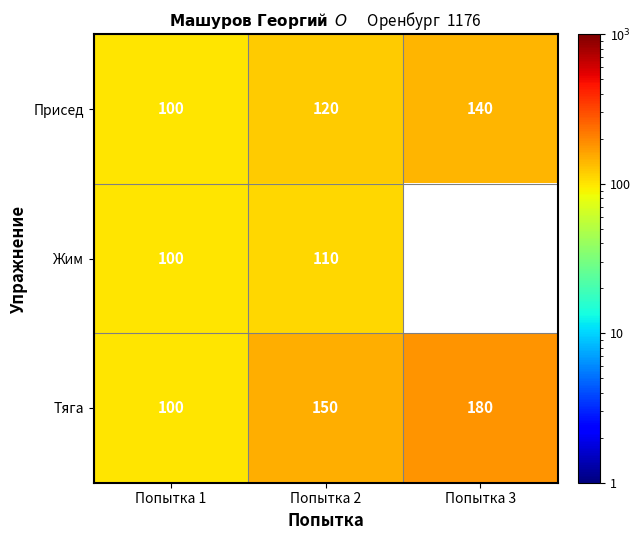

Which label corresponds to the largest value in the chart?

Попытка 3